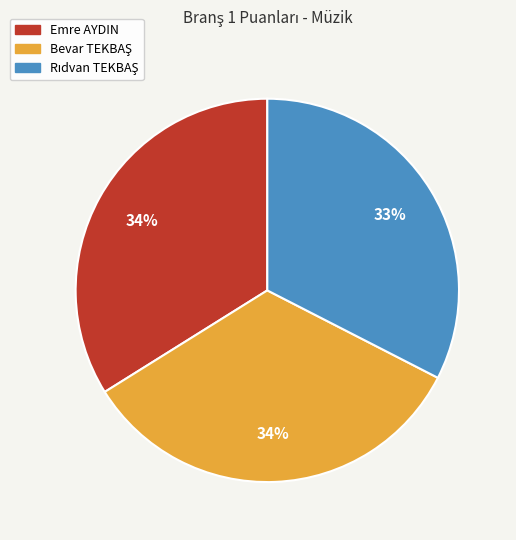

To the nearest percent, what percentage of the pie is Emre AYDIN?

34%